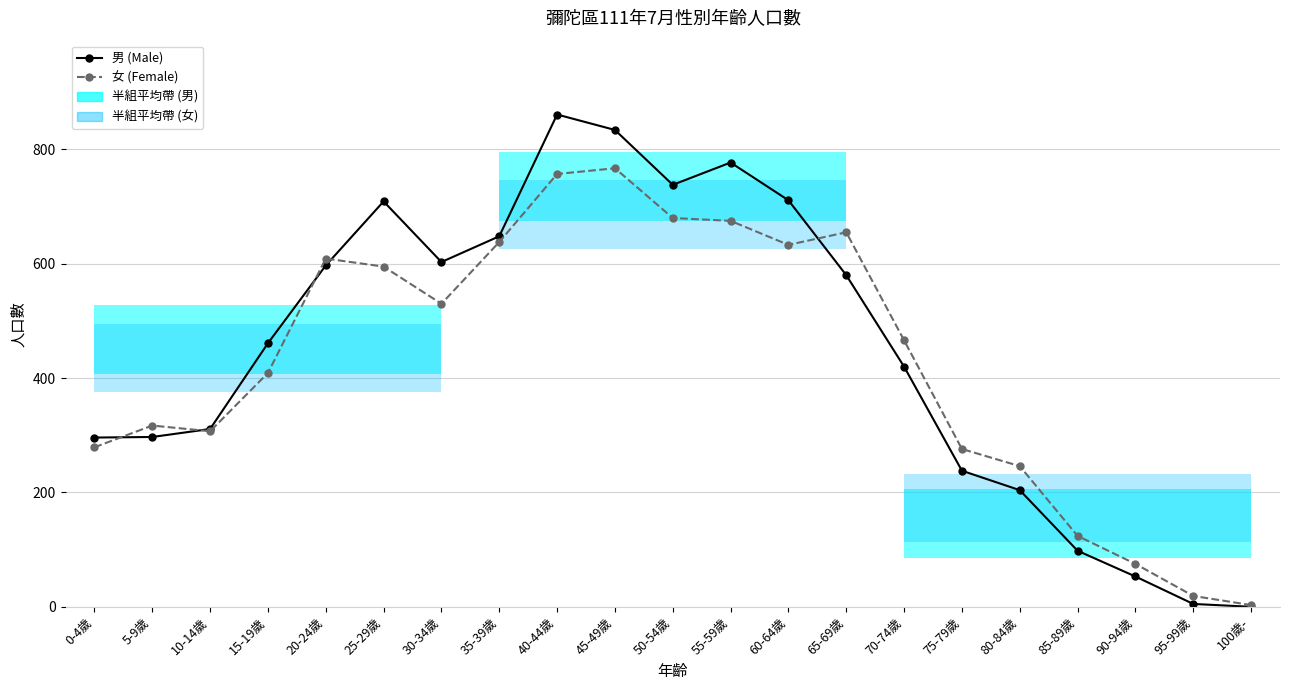

How many data points in 女 (Female) are less than 466?

10